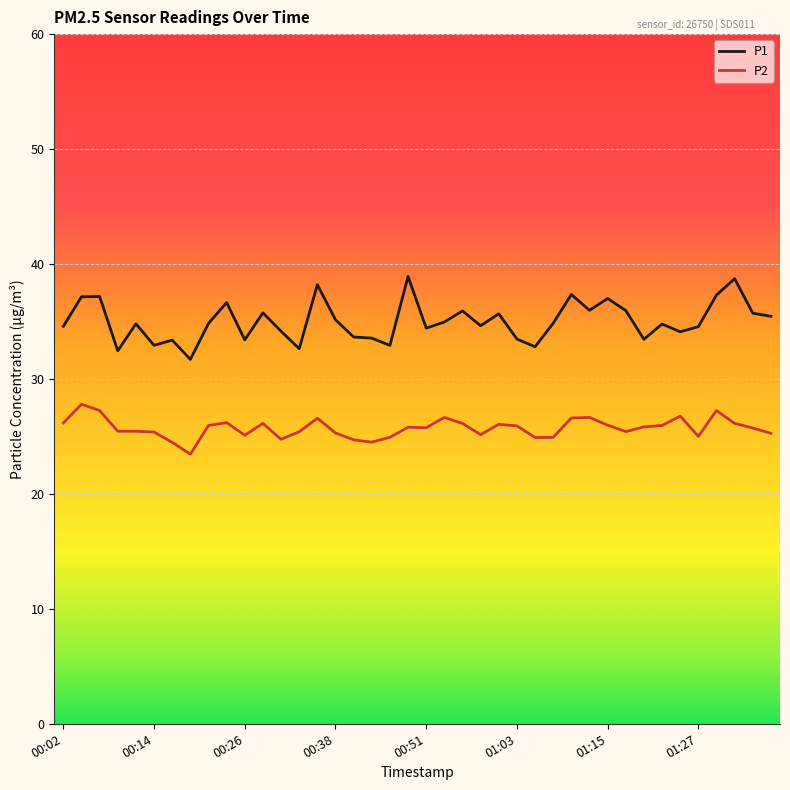

Does the chart have visible grid lines?

Yes